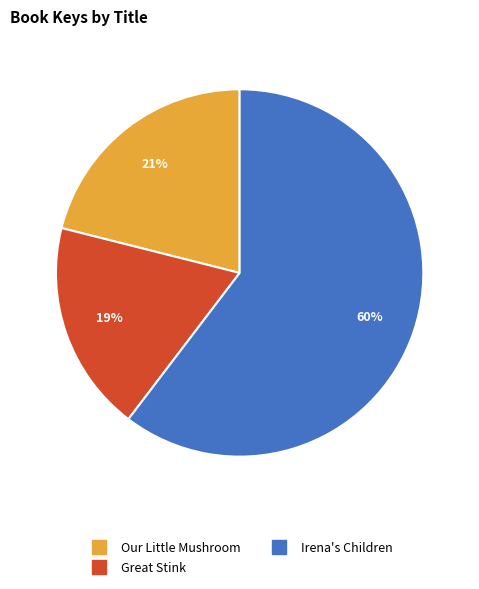

To the nearest percent, what is the average slice percentage?

33%